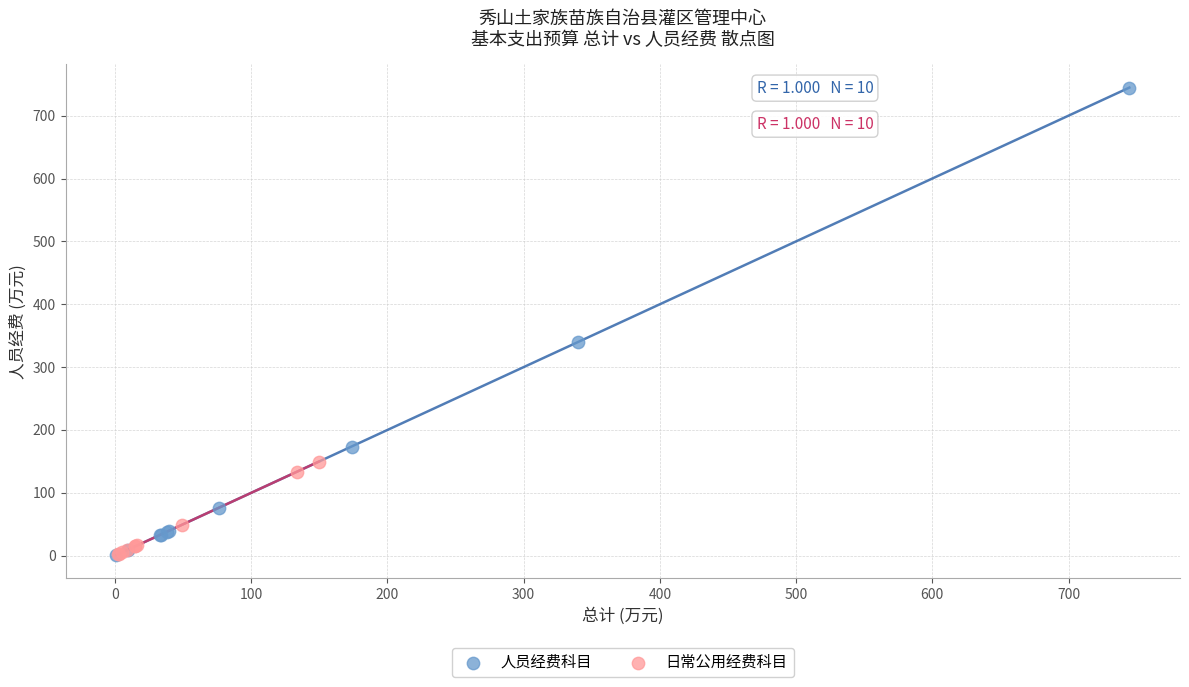

What are all the series names shown in the legend?

人员经费科目, 日常公用经费科目